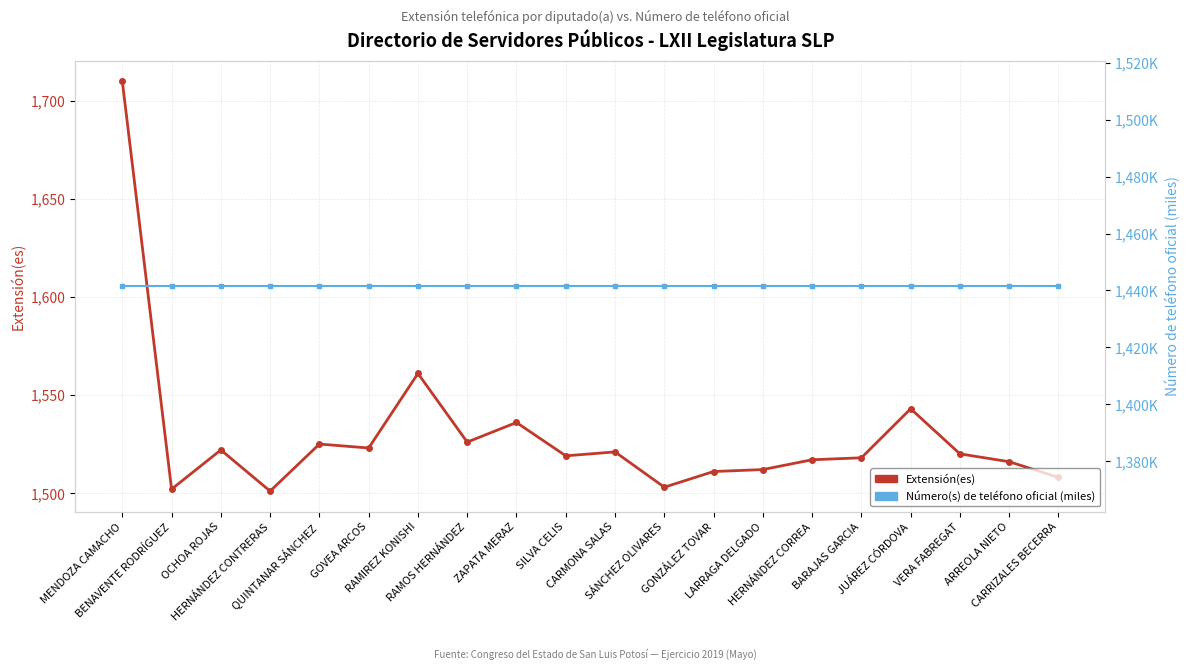

At how many categories does at least one series exceed 1603?

1